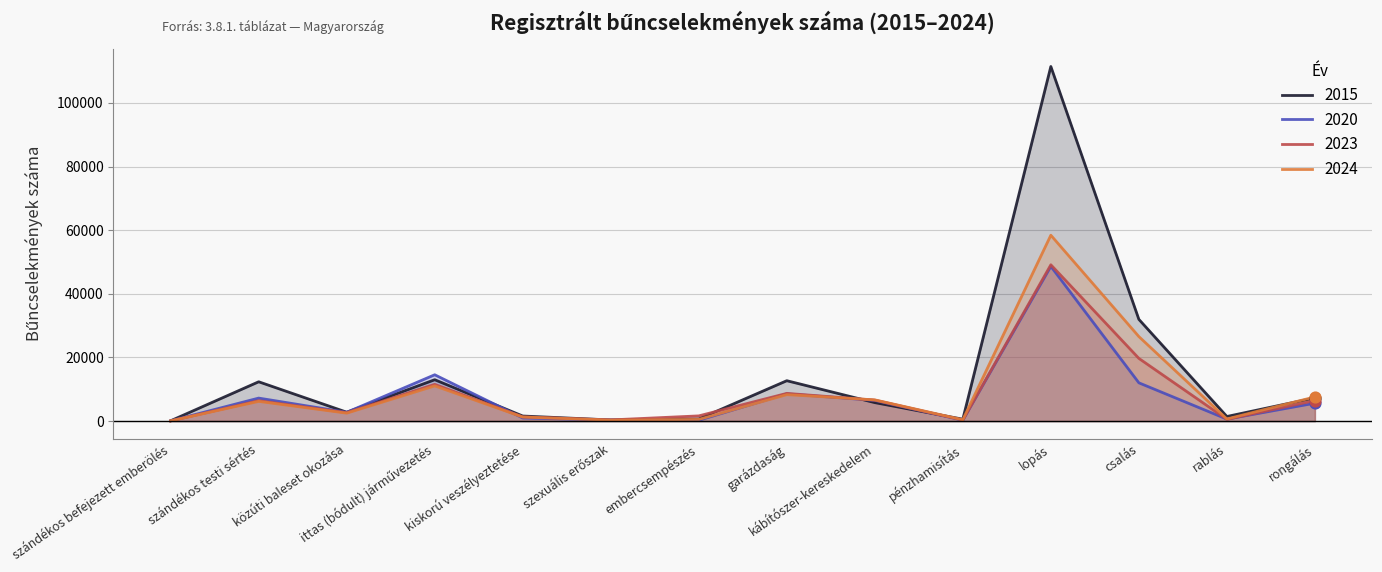

Which series has the largest total across all categories?

2015